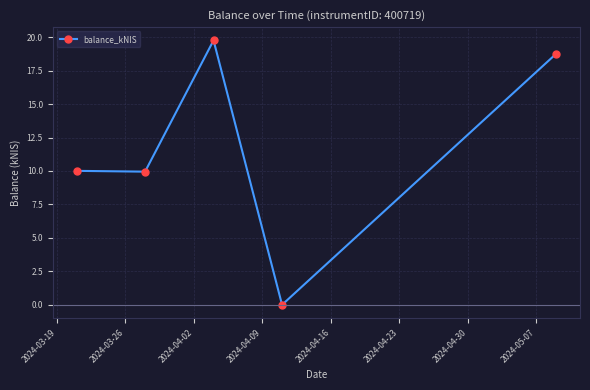

True or false: the data has more than 1 interior local peaks.

False